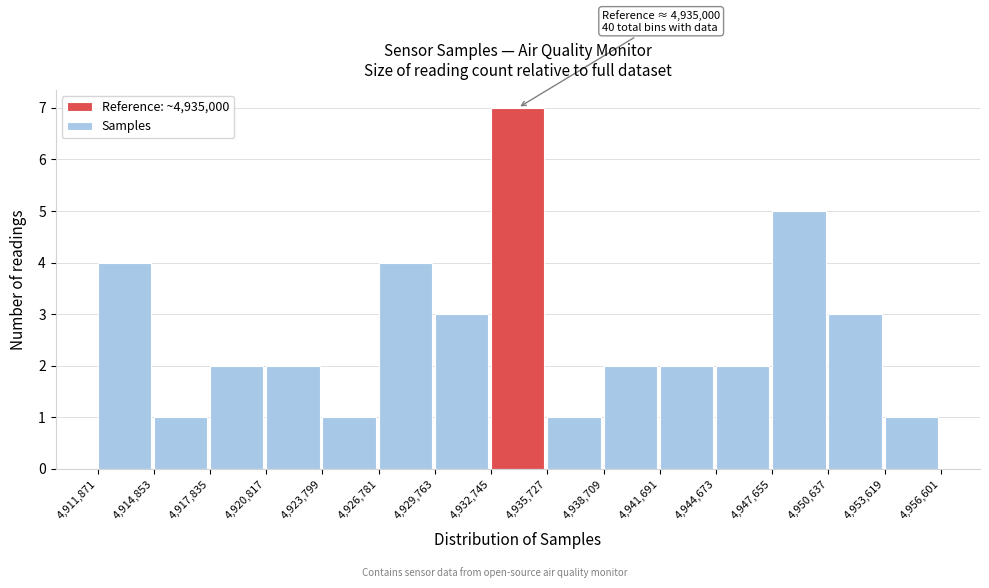

Which range on the x-axis has the tallest bar?

4,932,745 to 4,935,727